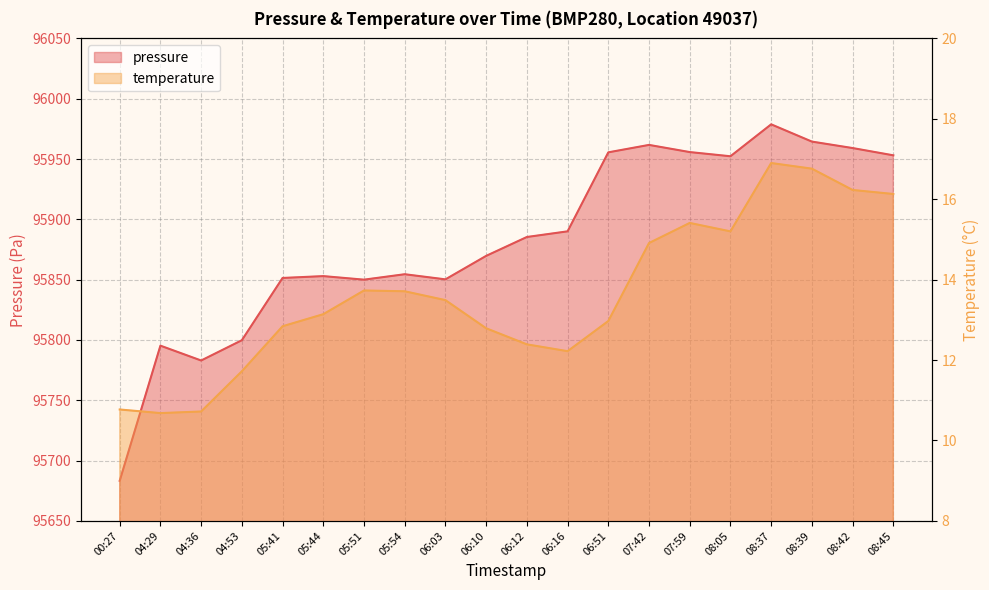

Does the chart have visible grid lines?

Yes